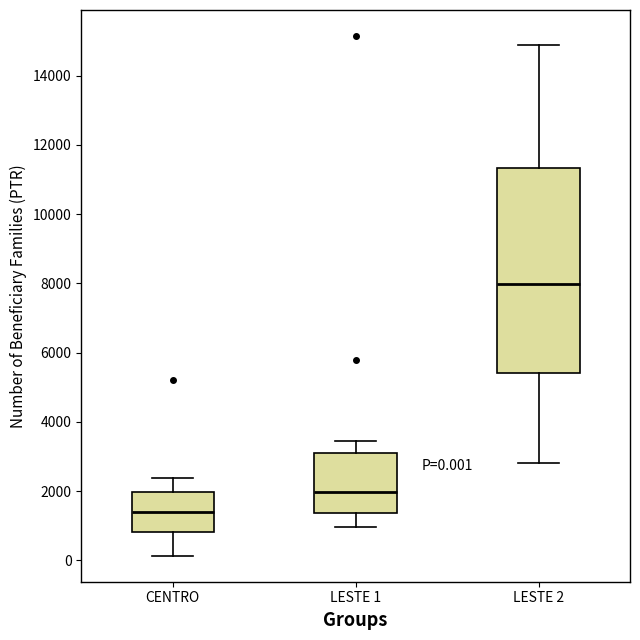

Which box has the highest median line?

LESTE 2